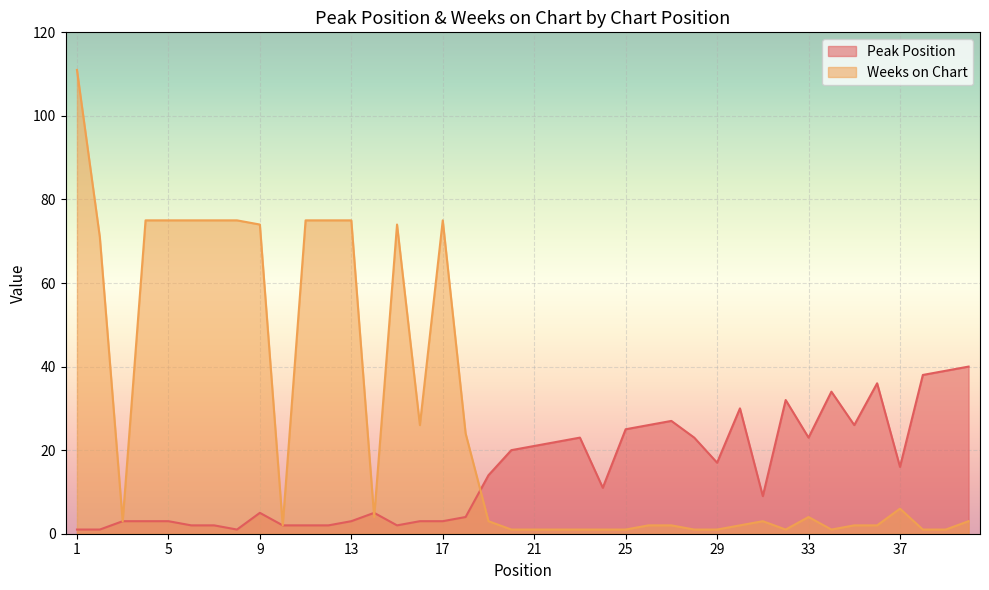

How many categories are shown in the chart?

40